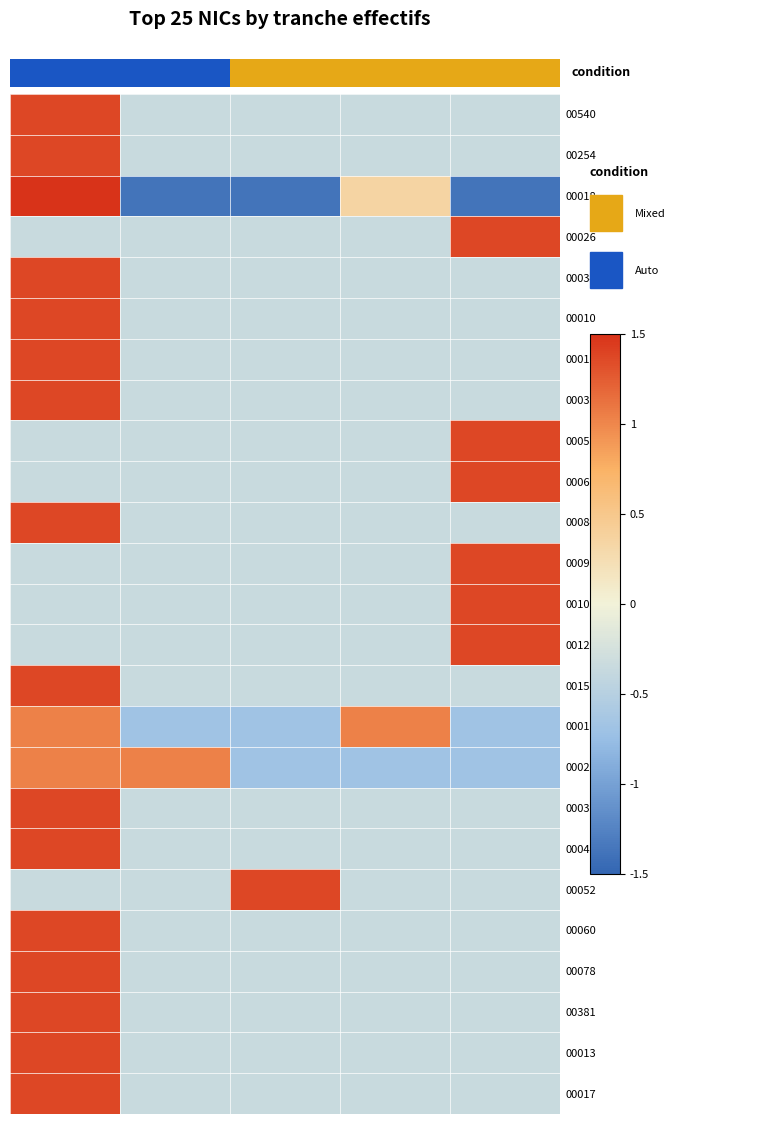

Count the number of categories in the chart.

5